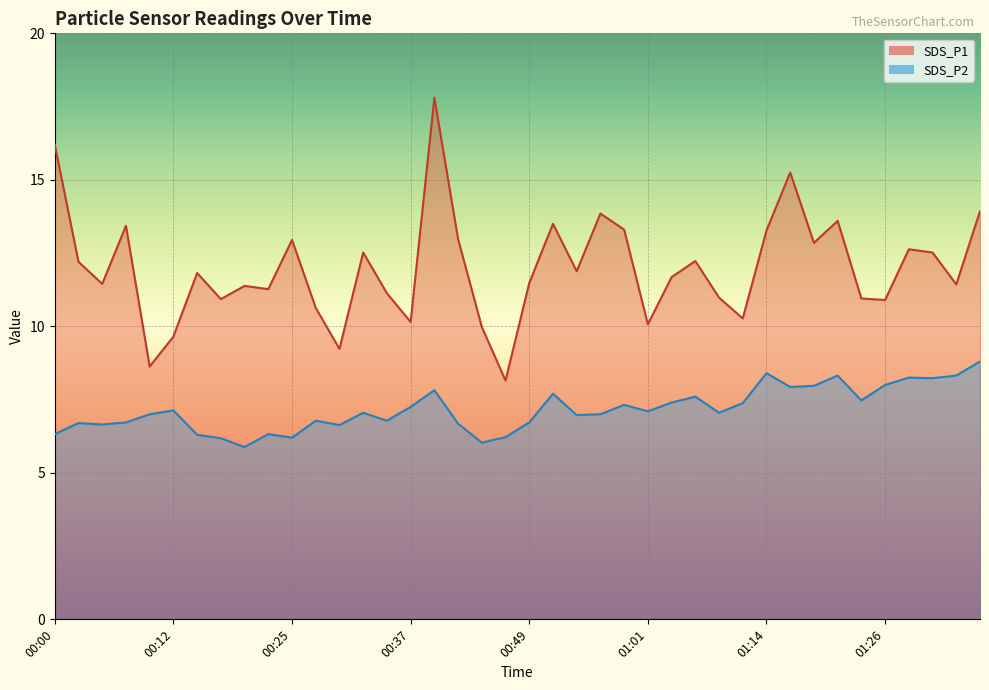

How many categories are shown in the chart?

40